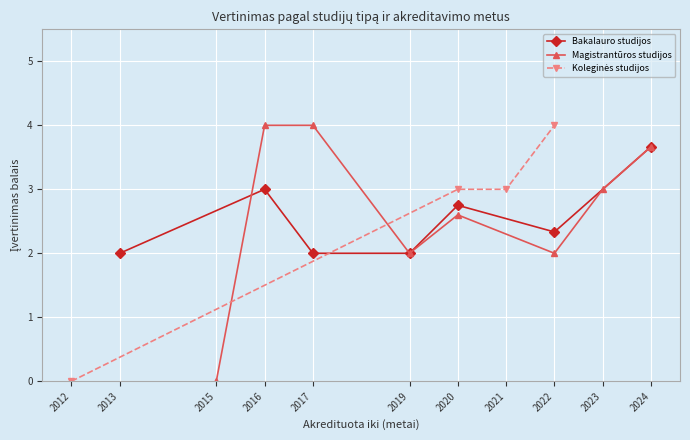

Is it true that Bakalauro studijos equals 3.4 at 2017?

False